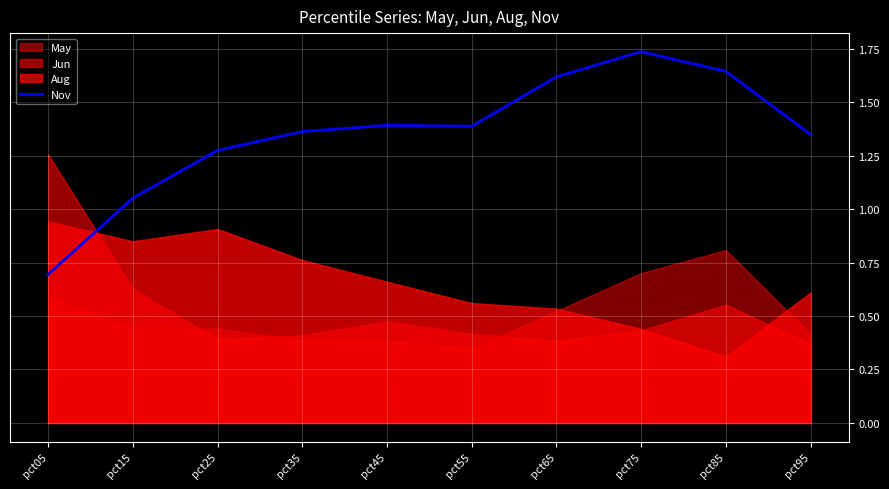

At which category does the chart reach its peak across all series?

pct75